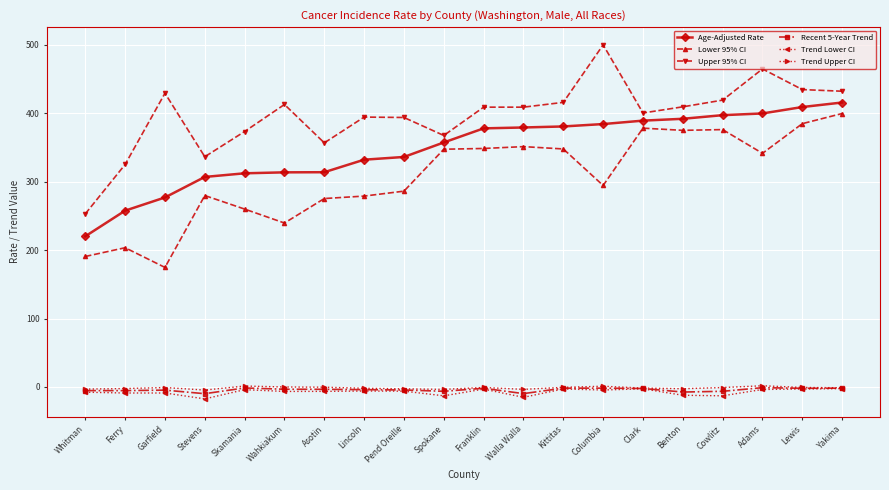

What is the label of the 19th point from the left?

Lewis